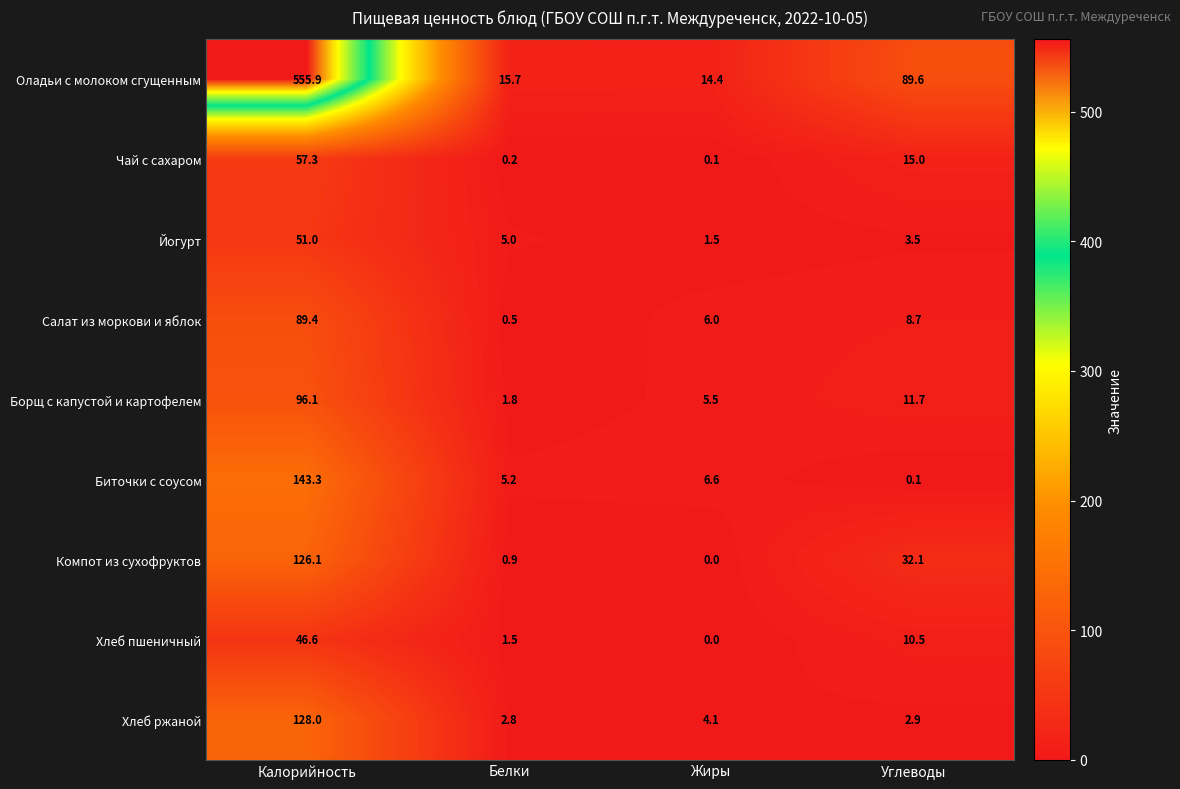

What is the maximum value shown in the chart?

555.9